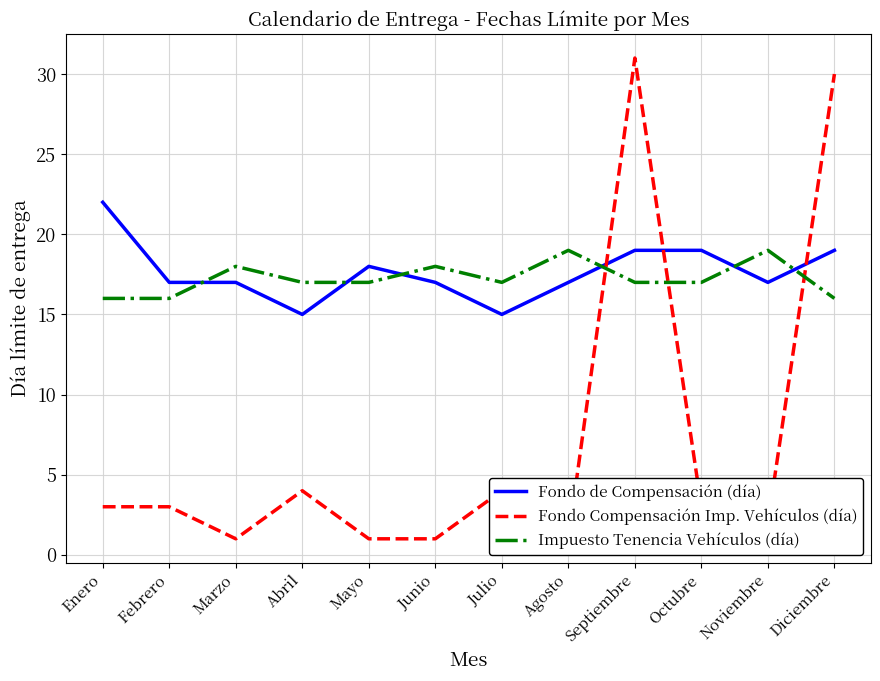

How many values in the Fondo de Compensación (día) series exceed 17?

5